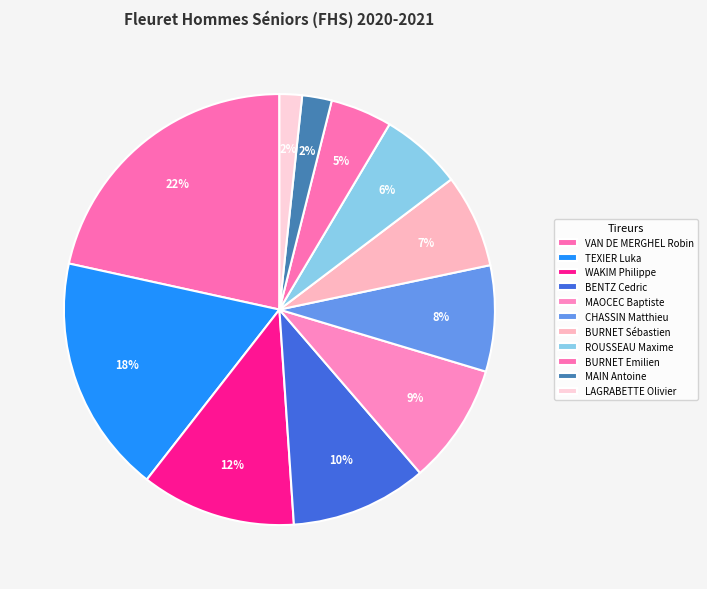

What is the ratio of the value at LAGRABETTE Olivier to the value at BENTZ Cedric?

0.2